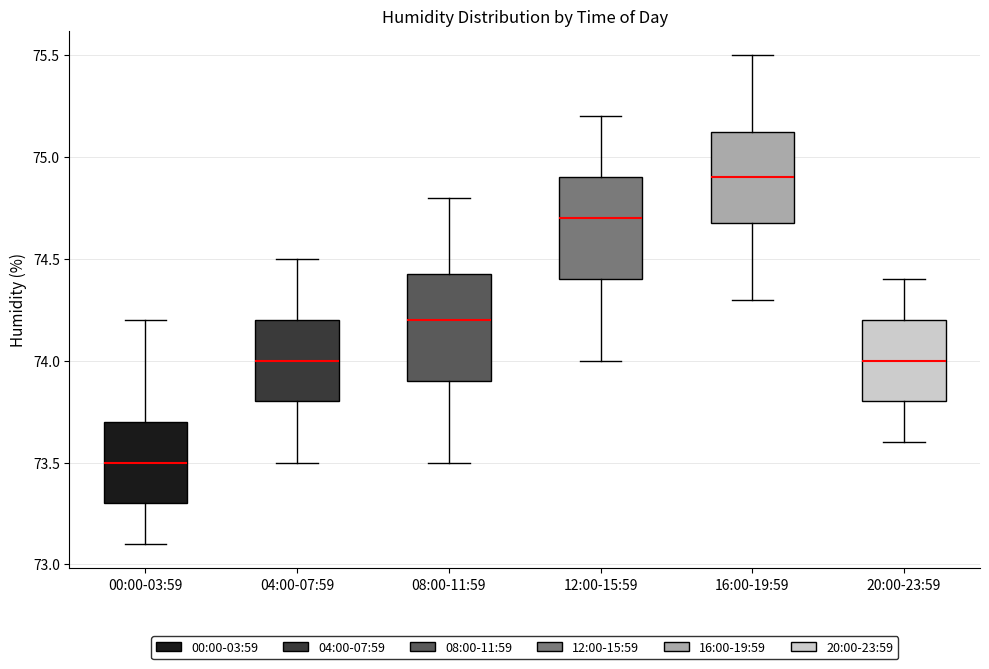

Reading left to right, read every box against the y-axis: the position of its median line, the range the box covers, and the ends of its whiskers. The values are not printed on the chart, so give them approximately, as read against the axis.

00:00-03:59: median 73.50, box 73.30 to 73.70, whiskers 73.10 to 74.20
04:00-07:59: median 74.00, box 73.80 to 74.20, whiskers 73.50 to 74.50
08:00-11:59: median 74.20, box 73.90 to 74.45, whiskers 73.50 to 74.80
12:00-15:59: median 74.70, box 74.40 to 74.90, whiskers 74.00 to 75.20
16:00-19:59: median 74.90, box 74.70 to 75.15, whiskers 74.30 to 75.50
20:00-23:59: median 74.00, box 73.80 to 74.20, whiskers 73.60 to 74.40